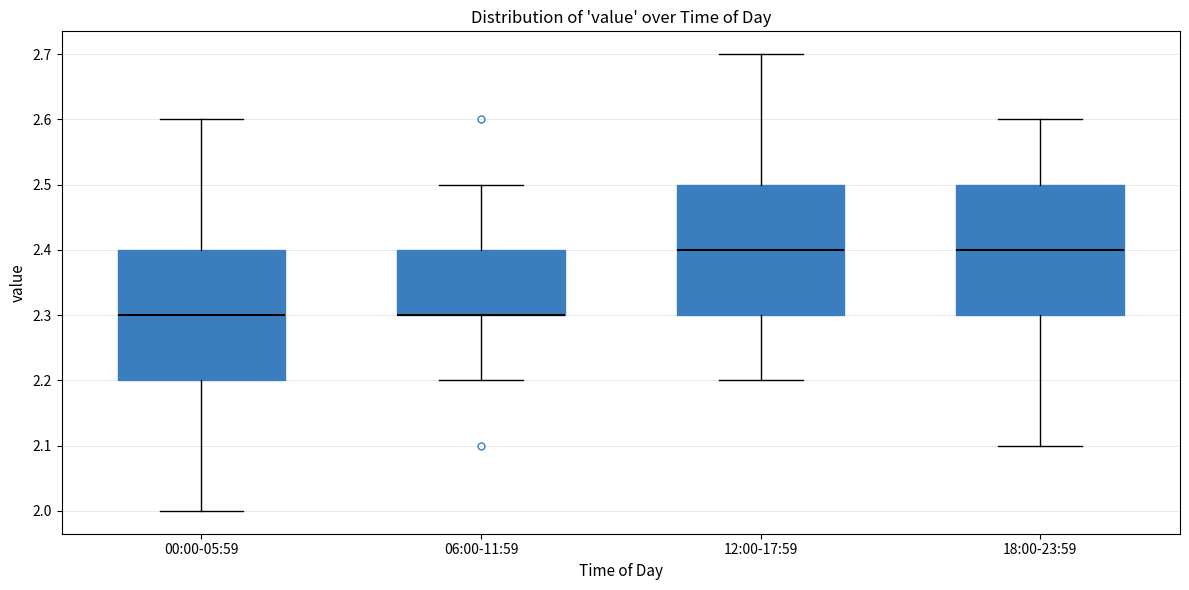

Reading left to right, read every box against the y-axis: the position of its median line, the range the box covers, and the ends of its whiskers. The values are not printed on the chart, so give them approximately, as read against the axis.

00:00-05:59: median 2.3, box 2.2 to 2.4, whiskers 2.0 to 2.6
06:00-11:59: median 2.3 (drawn on the box's lower edge), box 2.3 to 2.4, whiskers 2.2 to 2.5
12:00-17:59: median 2.4, box 2.3 to 2.5, whiskers 2.2 to 2.7
18:00-23:59: median 2.4, box 2.3 to 2.5, whiskers 2.1 to 2.6